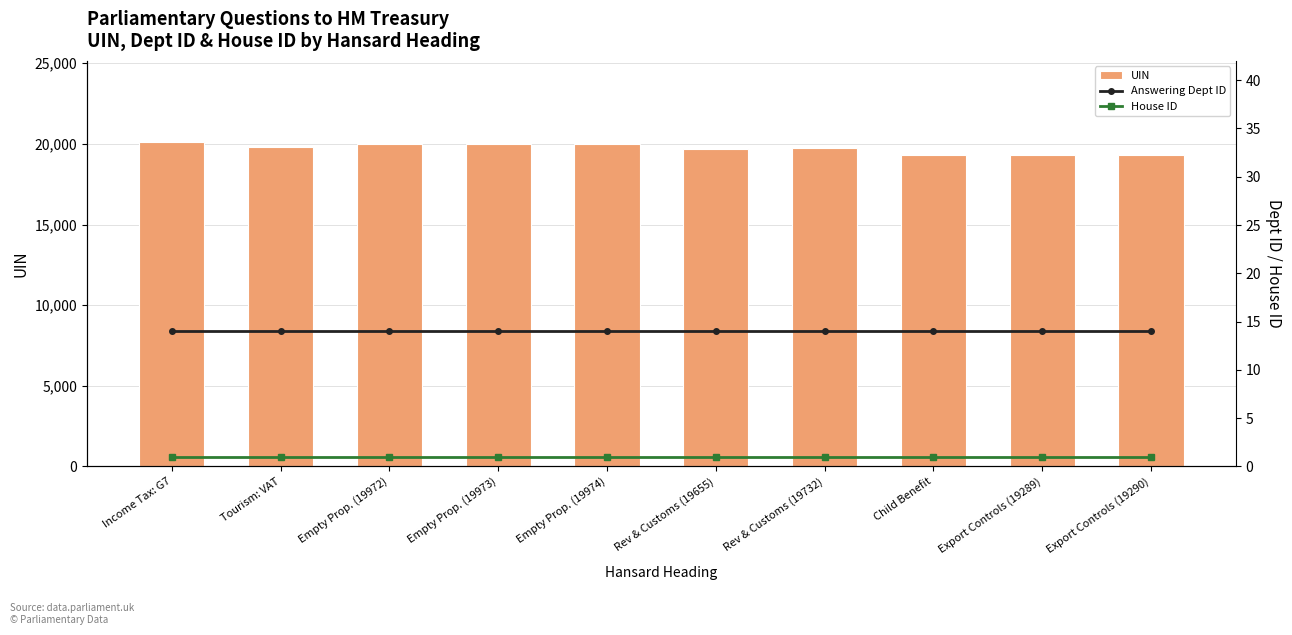

Which series has the largest range (max minus min)?

UIN